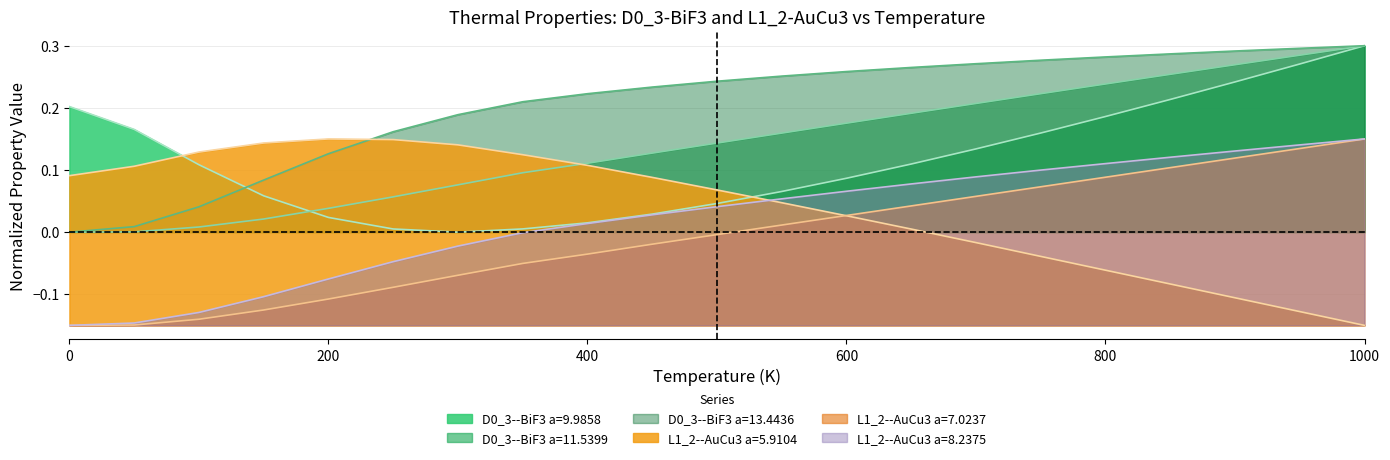

Which series has the largest range (max minus min)?

D0_3--BiF3 a=9.9858